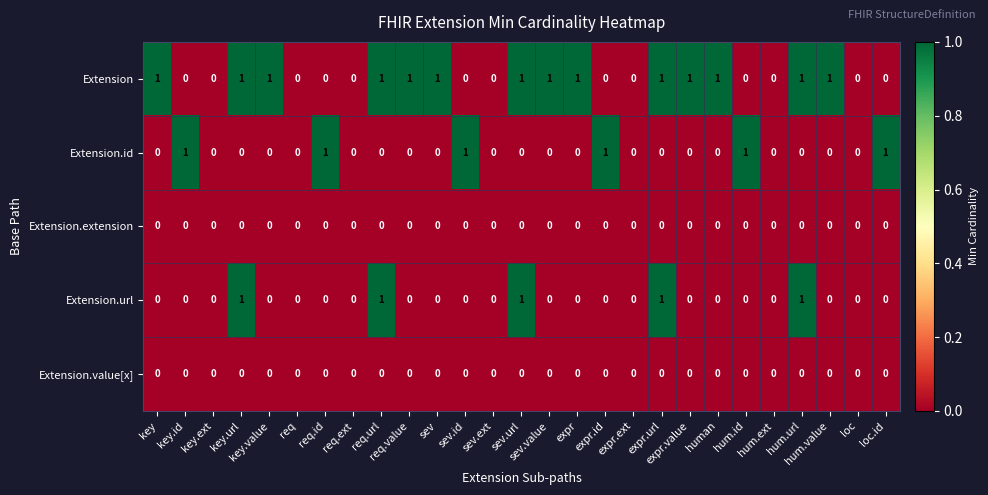

True or false: Extension.url has a value of 0 at key.id.

True